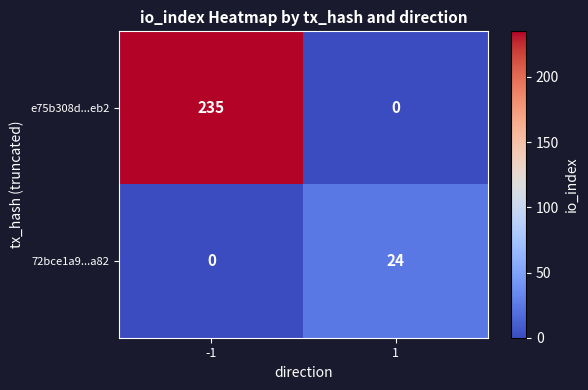

Rank the series by their maximum value, from lowest to highest.

72bce1a9...a82, e75b308d...eb2